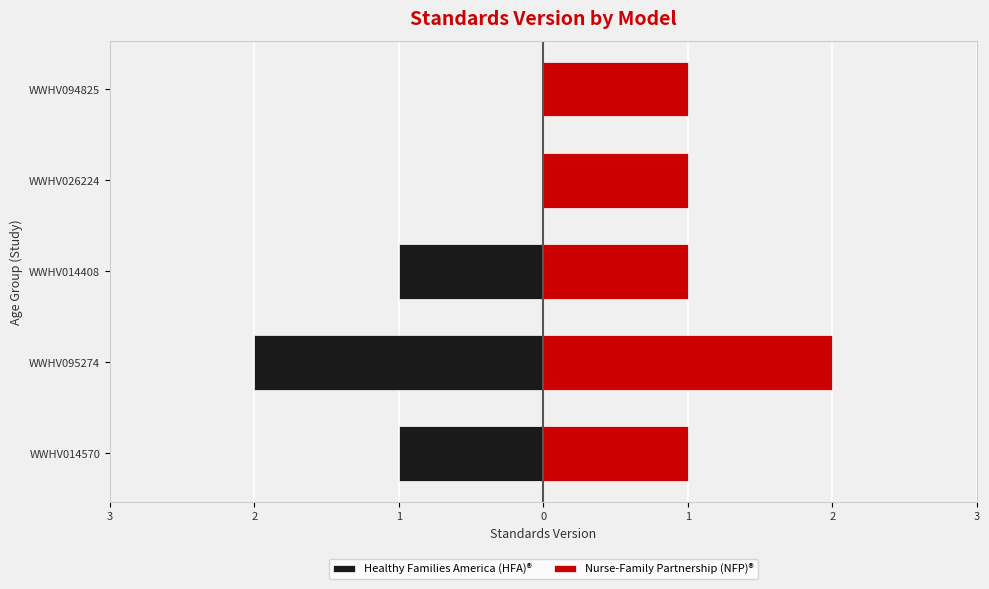

How many Nurse-Family Partnership (NFP)® values are between 1 and 2?

5